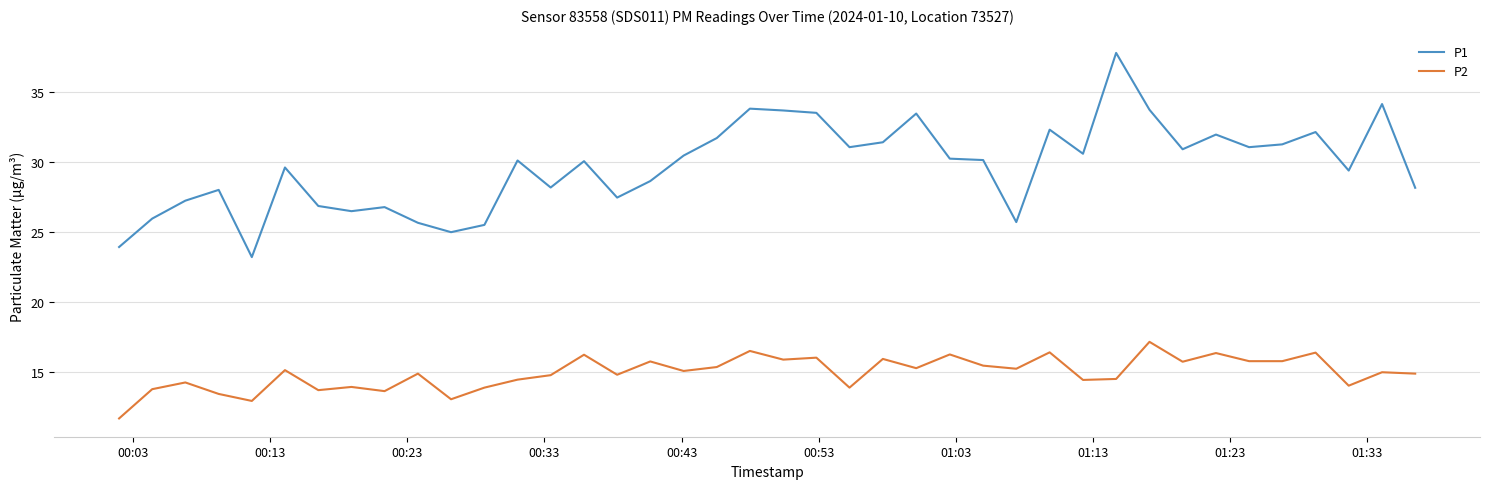

What is the maximum value shown in the chart?

37.8